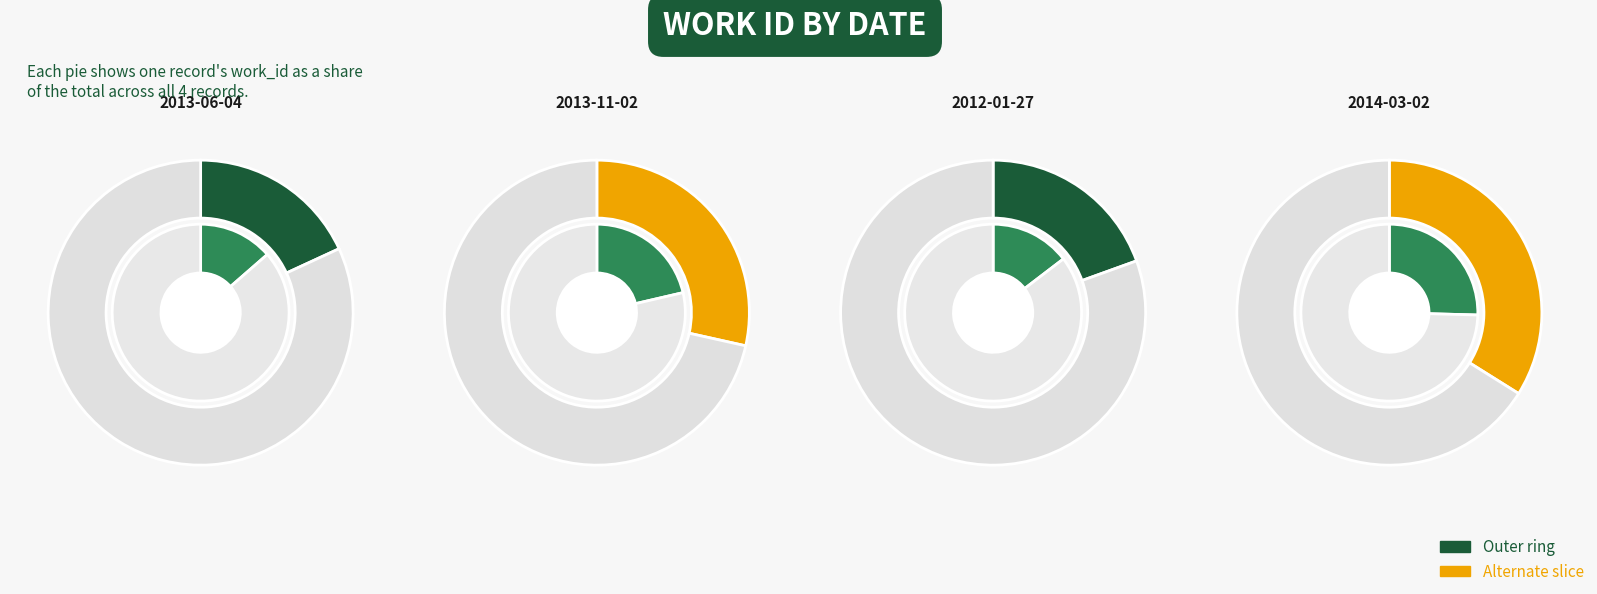

To the nearest percent, what is the difference between the 2013-06-04 and 2012-01-27 slice percentages?

1%